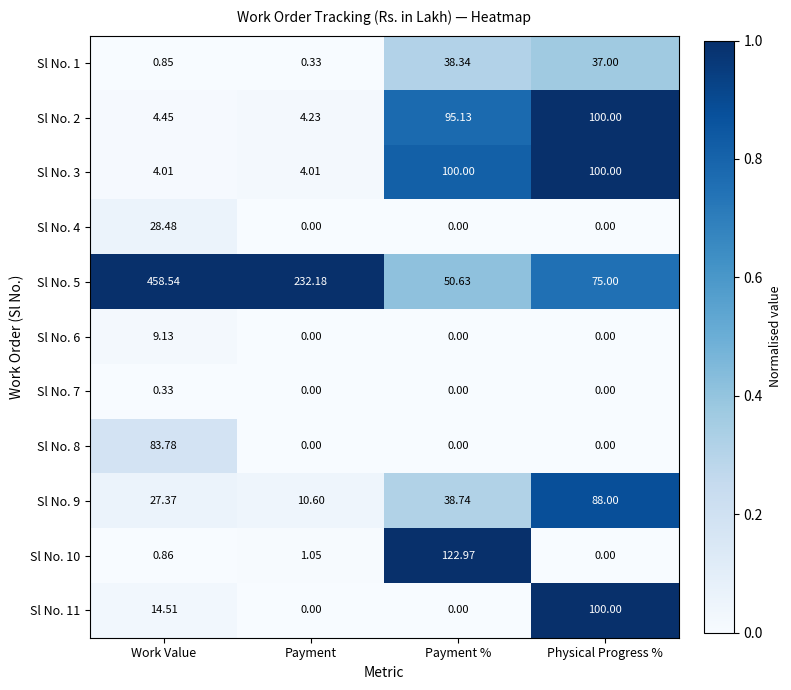

At which category is the sum across all series the highest?

Work Value